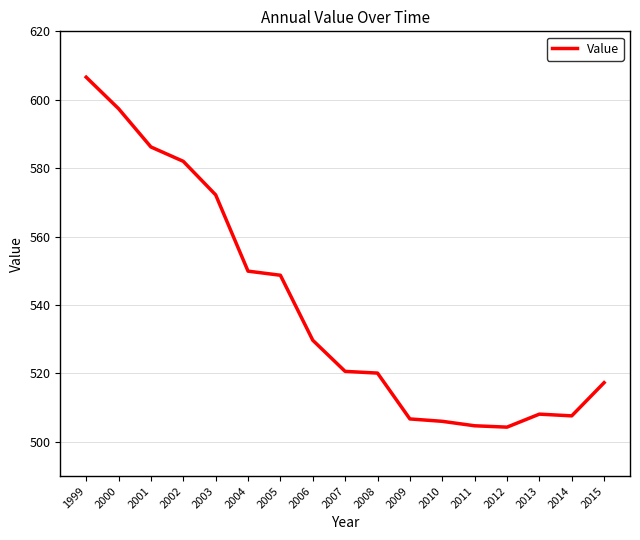

What is the difference between the maximum and minimum values?

102.3